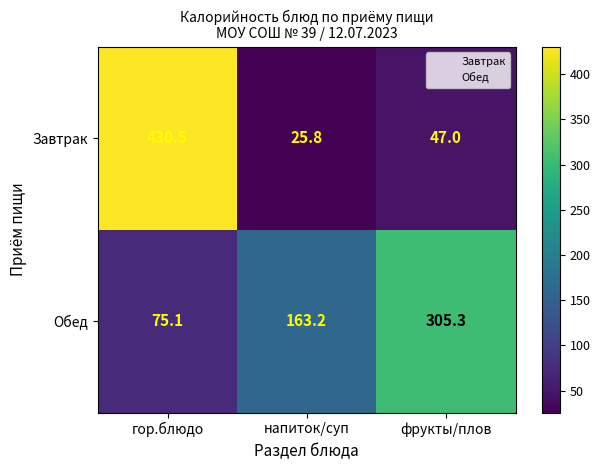

What is the maximum value shown in the chart?

430.5